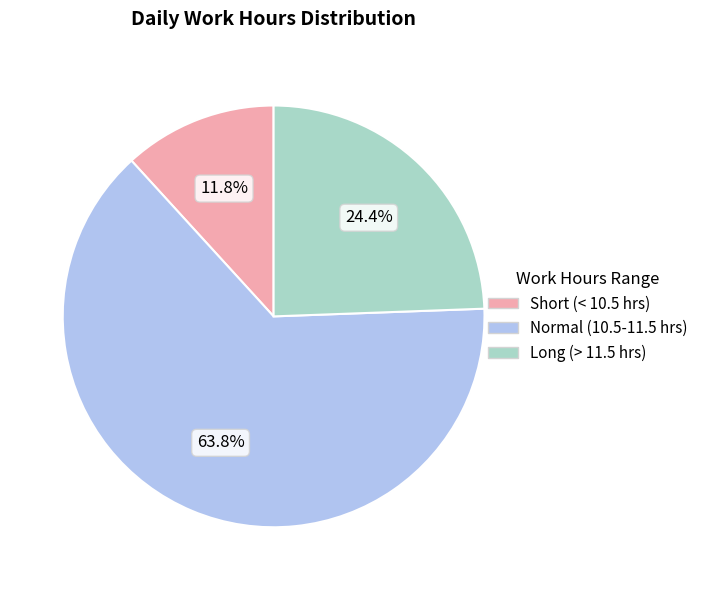

Does Normal (10.5-11.5 hrs) represent more than half of the total?

Yes